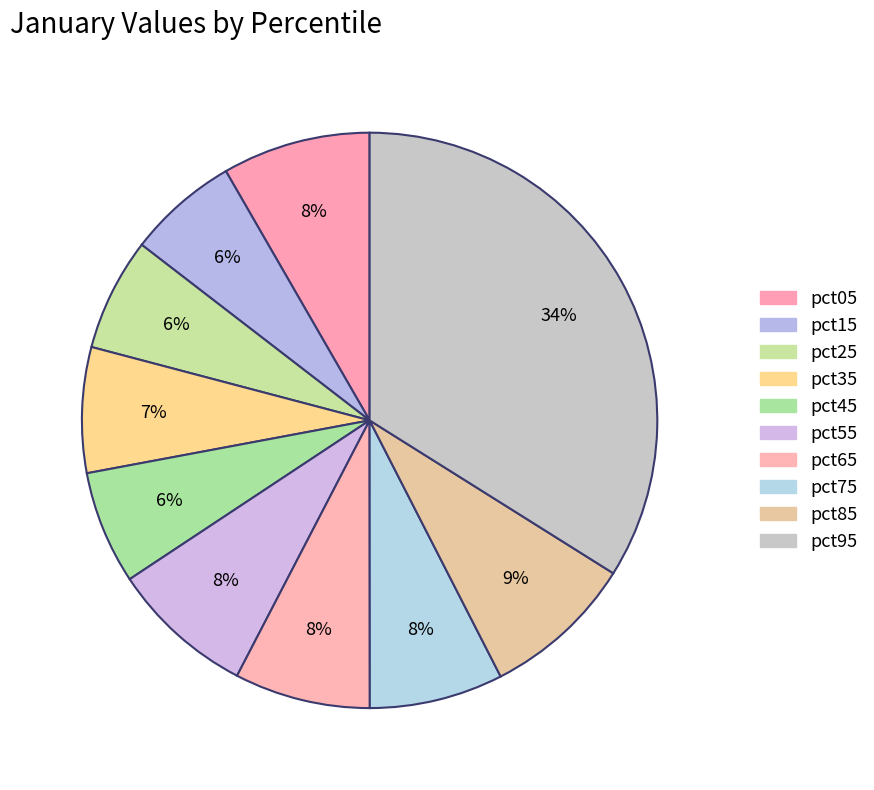

Is it true that pct95 is 34% of the pie?

True